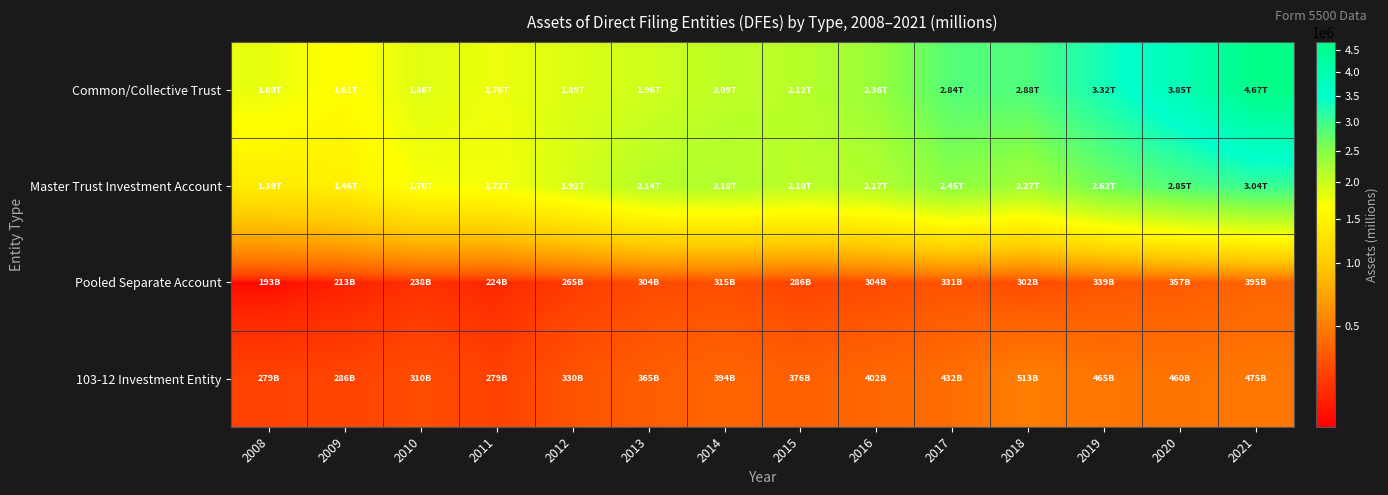

Between 2009 and 2019, which series saw the biggest shift?

Common/Collective Trust